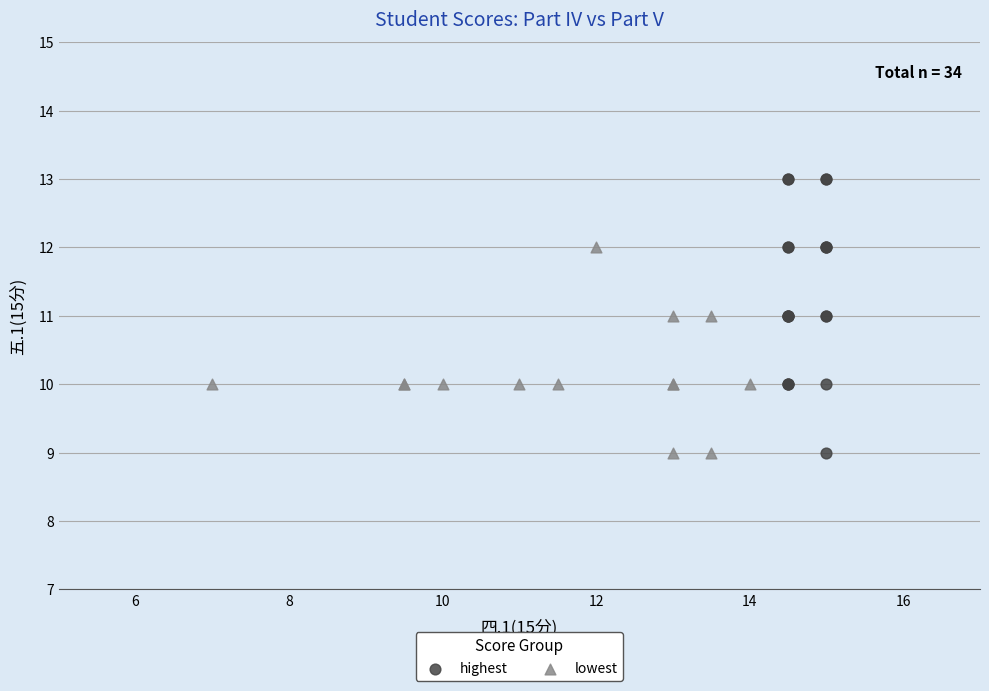

Which series has the largest Y range (max minus min)?

highest